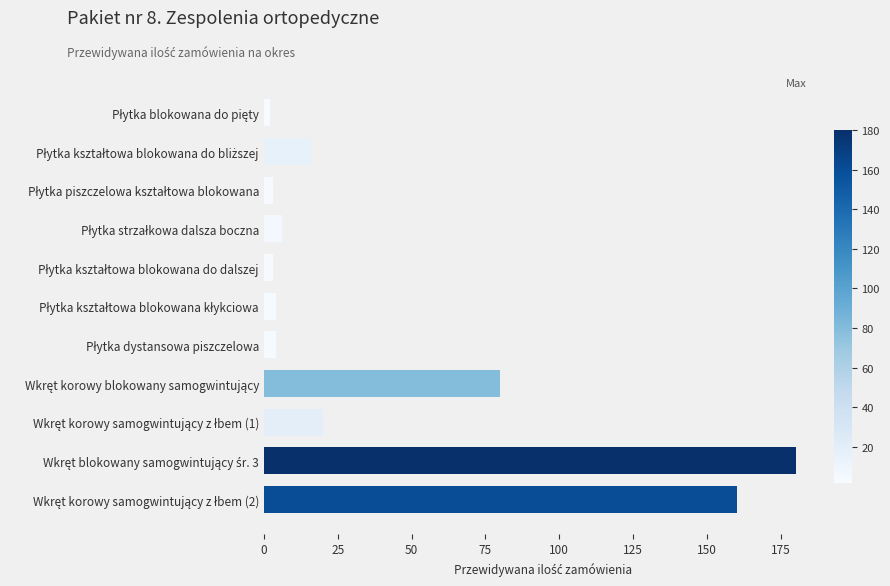

What is the value of the 10th bar from the top?

180